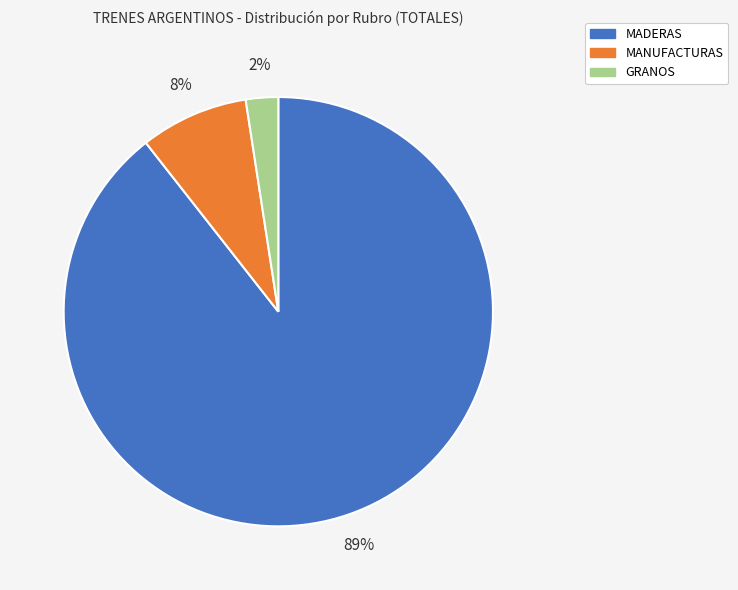

Which slice is the largest?

MADERAS